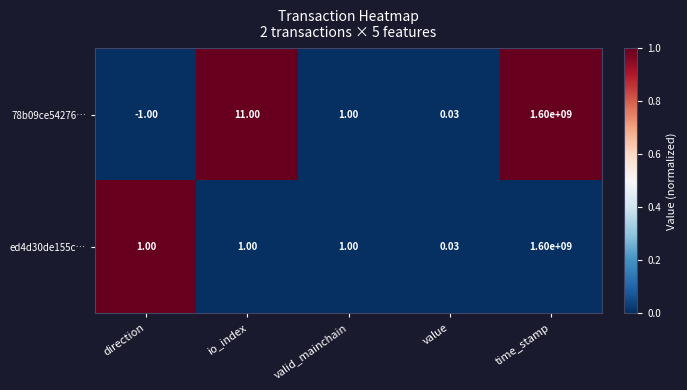

Where is 78b09ce54276… nearest to the value 799999999?

io_index